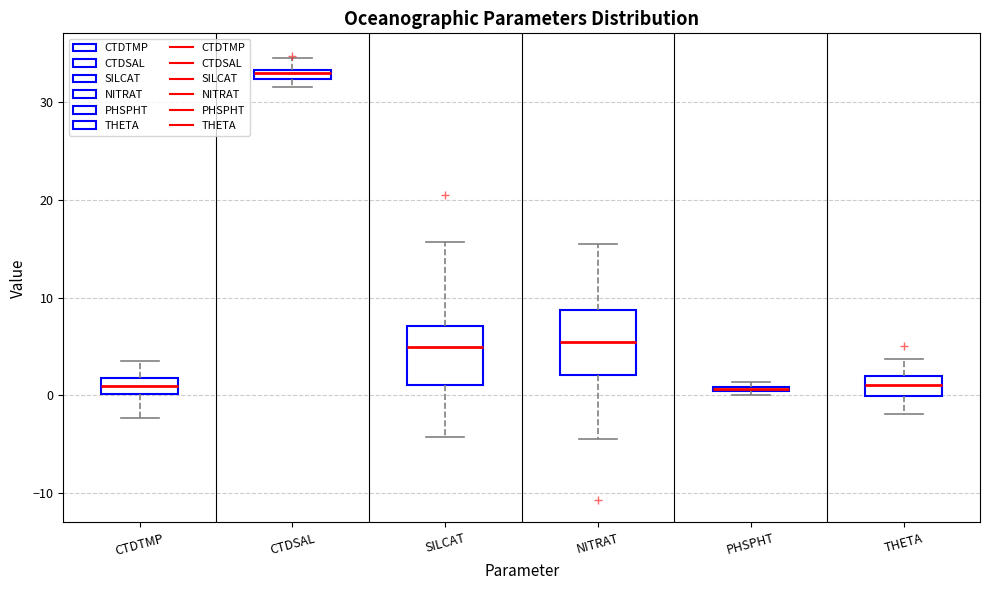

Which box has the highest median line?

CTDSAL